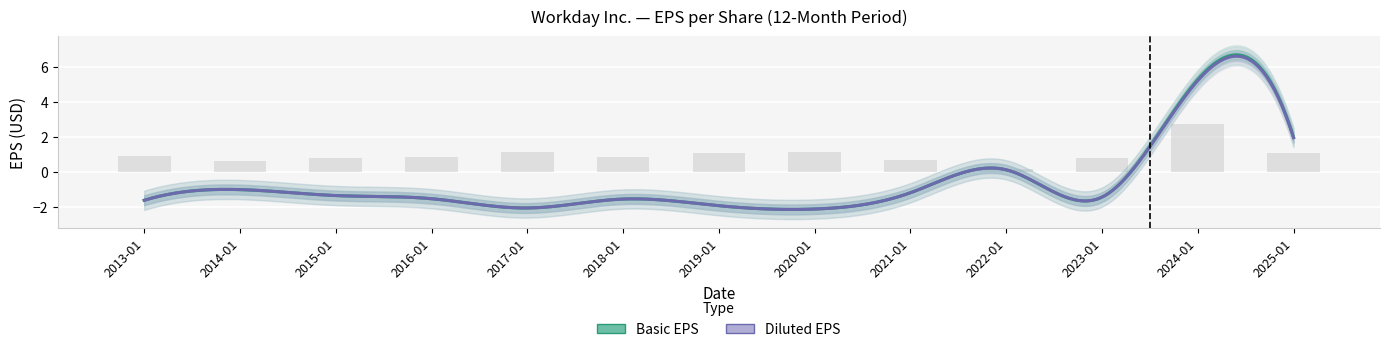

What position from the right is 2018-01-31?

8